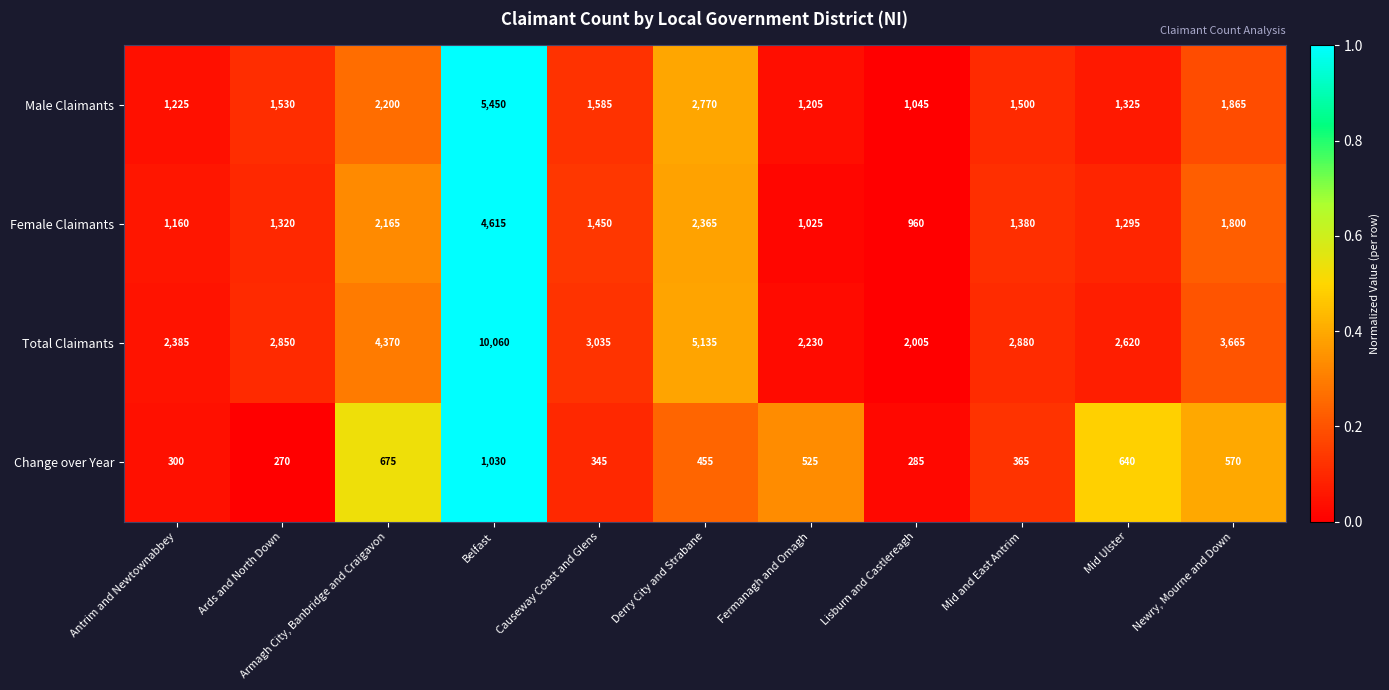

Between Derry City and Strabane and Newry, Mourne and Down, which series saw the biggest shift?

Total Claimants